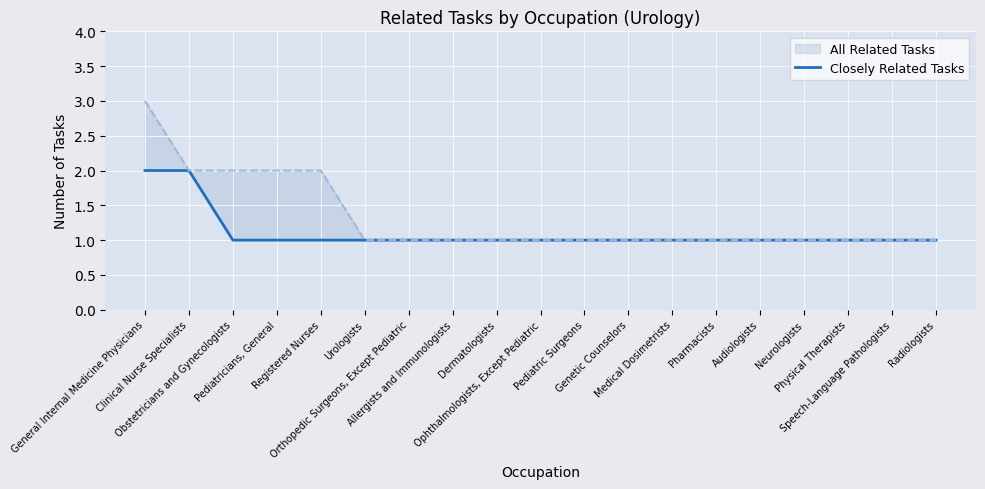

What is the ratio of the value at Dermatologists to the value at Pharmacists?

1.0